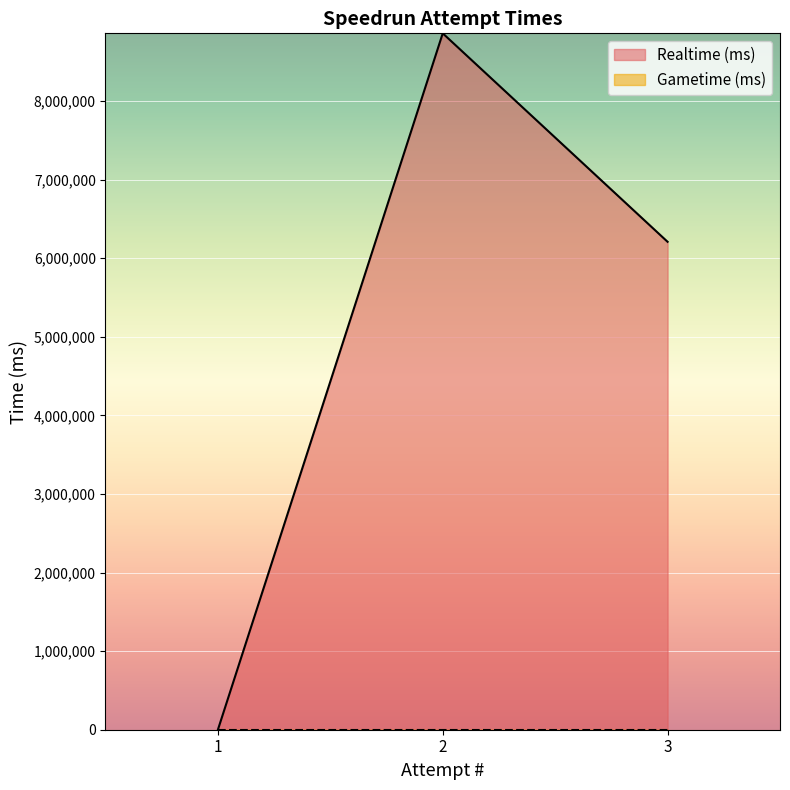

Reading left to right, extract all data points from this chart.

Realtime (ms): 3=6208205	2=8860805	1=0
Gametime (ms): 3=0	2=0	1=0